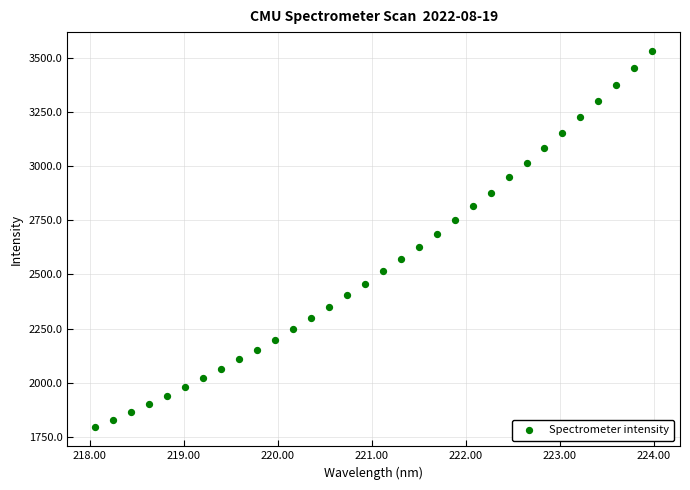

What is the range of X values (max minus min)?

5.9